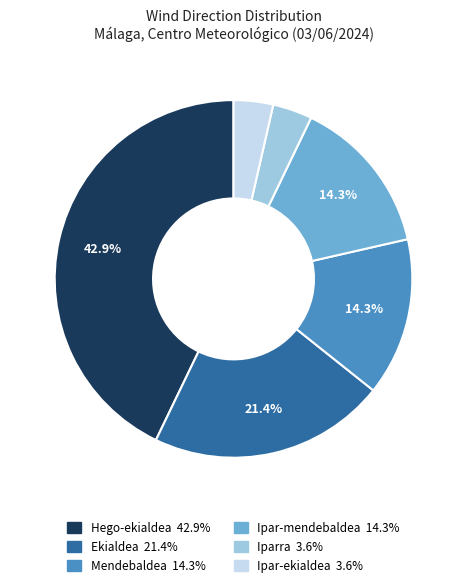

Is there any slice that represents more than half of the pie?

No